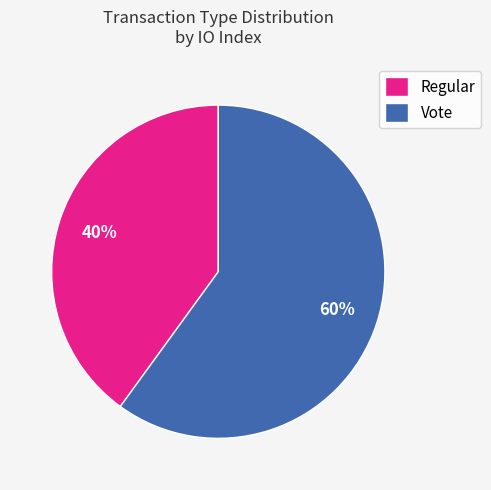

The Regular slice represents 48% of the pie. True or false?

False